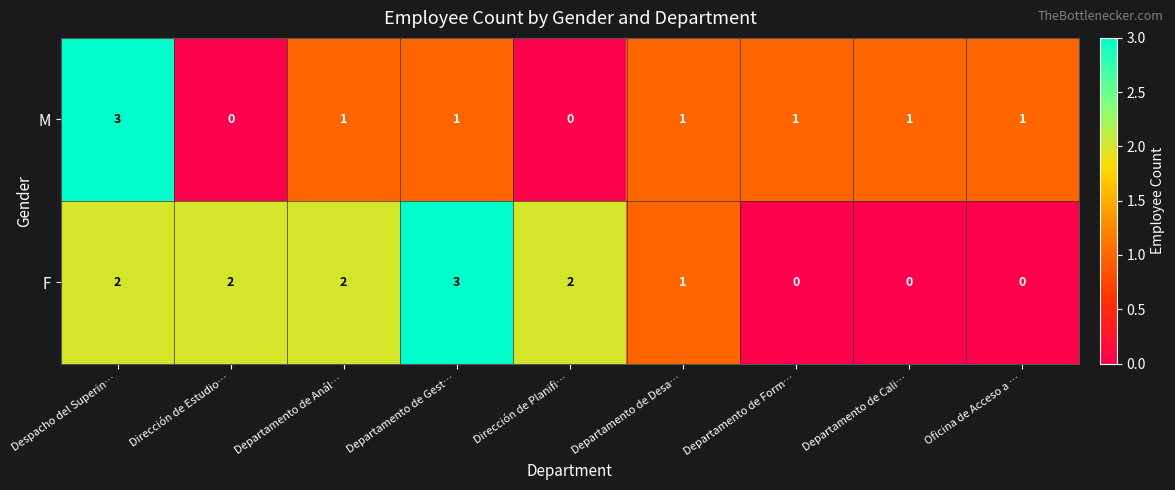

The value of F at Oficina de Acceso a … is 0. True or false?

True